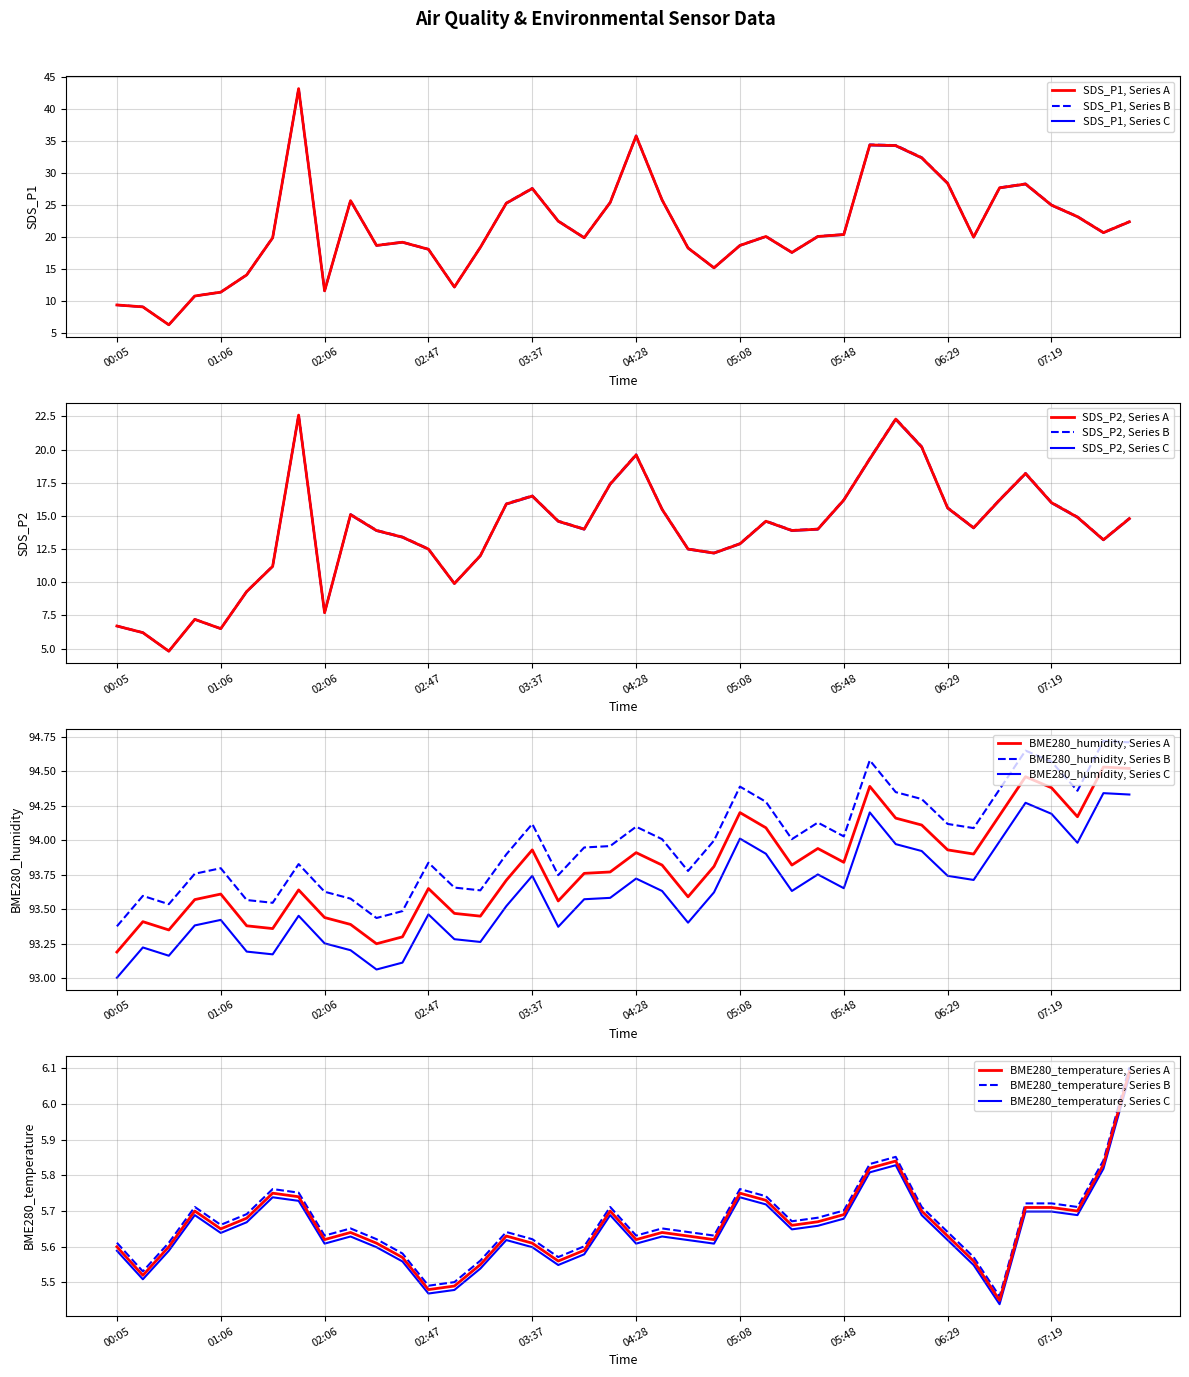

True or false: SDS_P1 has a value of 59.9 at 04:28.

False